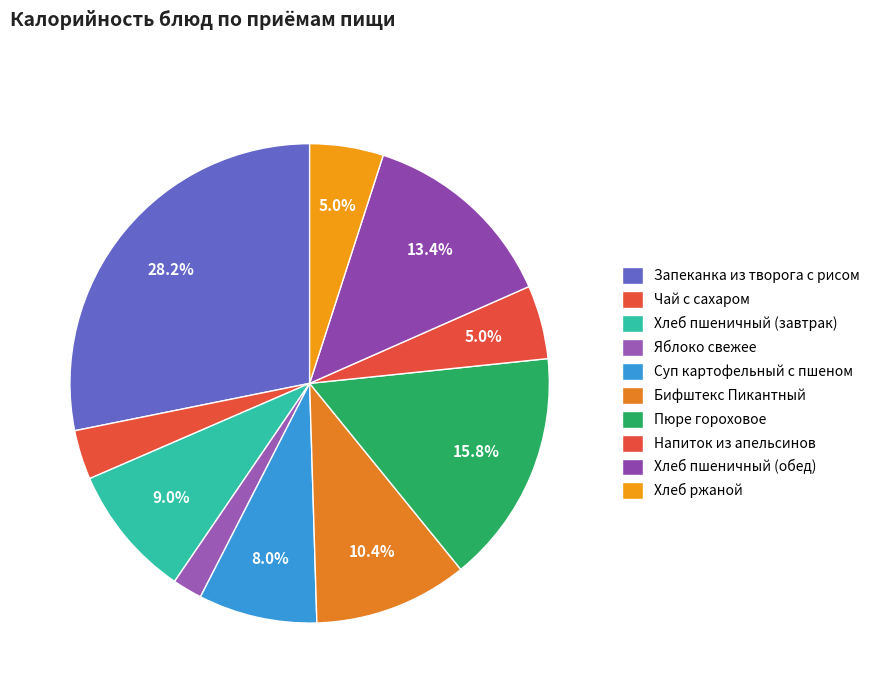

Count the number of slices in the pie.

10